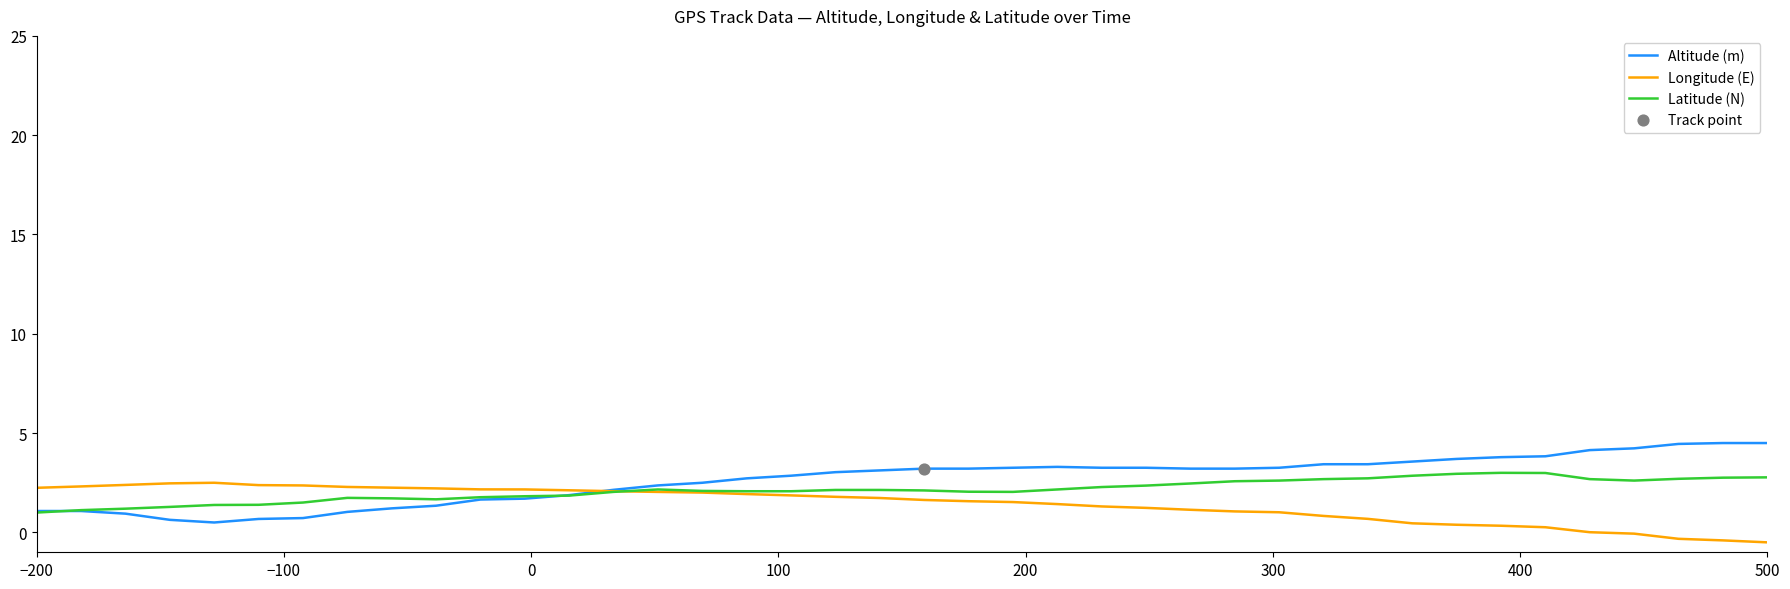

What is the maximum value for Latitude (N)?

3.0